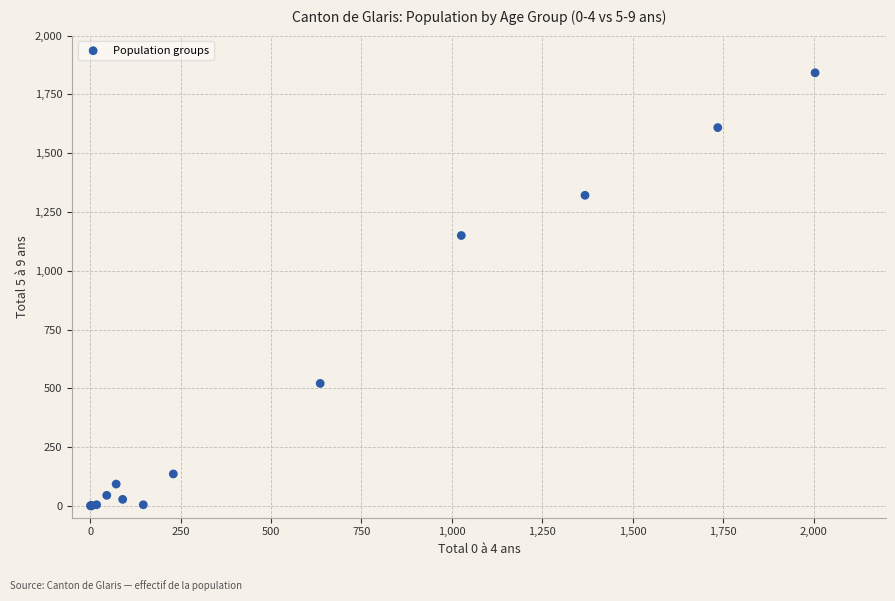

What Y value in the scatter plot is closest to 921?

1150